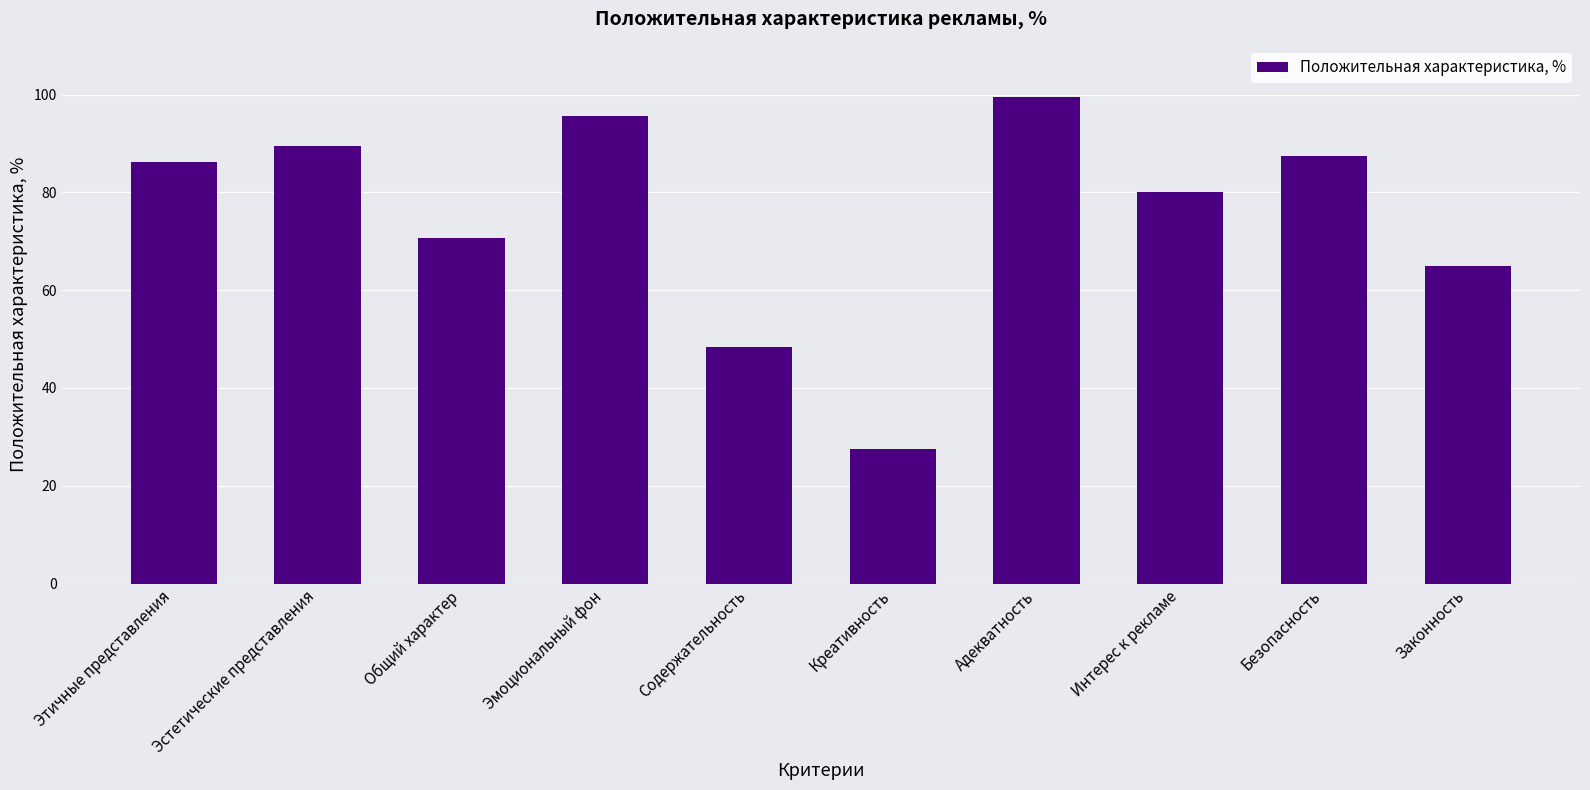

What is the value of the 3rd bar from the left?

70.6